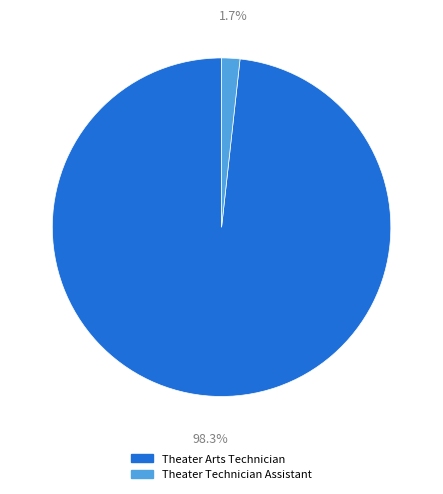

To the nearest percent, what is the difference between the largest and smallest slice percentages?

97%